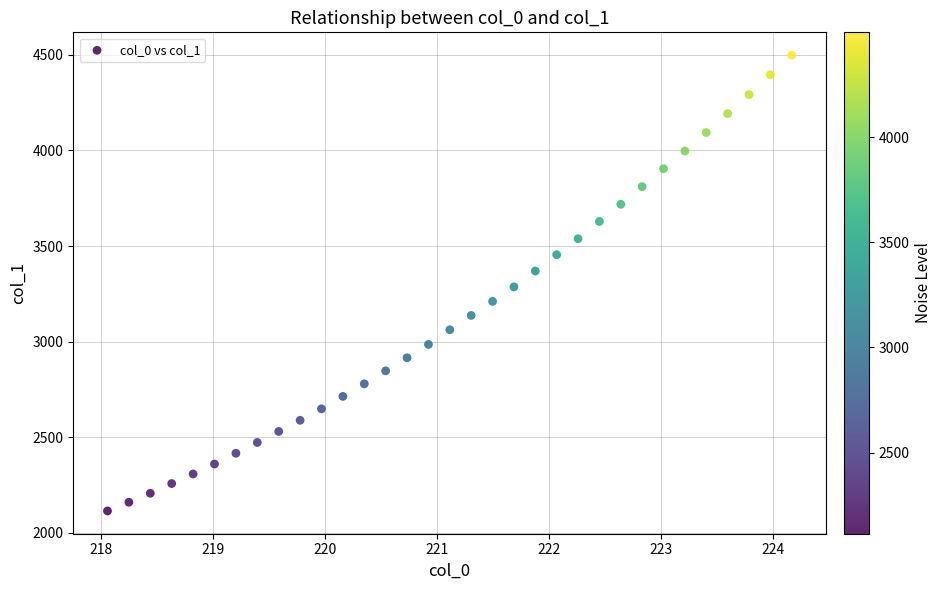

What is the range of Y values (max minus min)?

2384.6